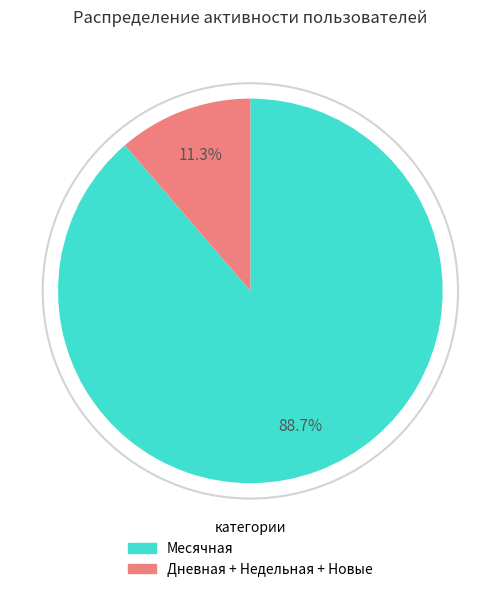

Is there any slice that represents more than half of the pie?

Yes